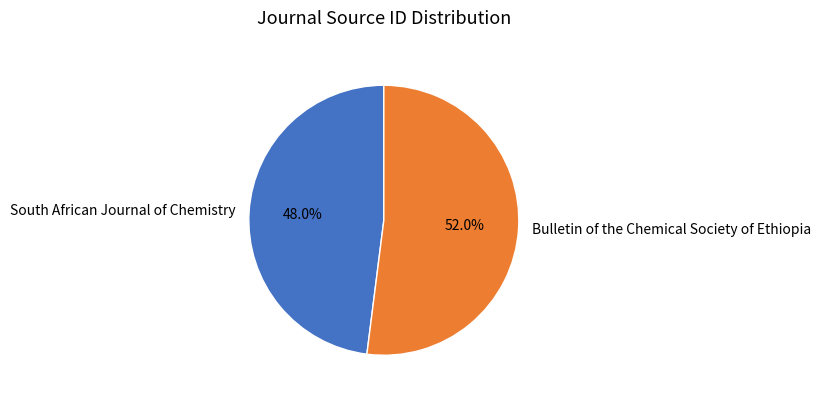

To the nearest percent, what percentage of the pie is Bulletin of the Chemical Society of Ethiopia?

52%